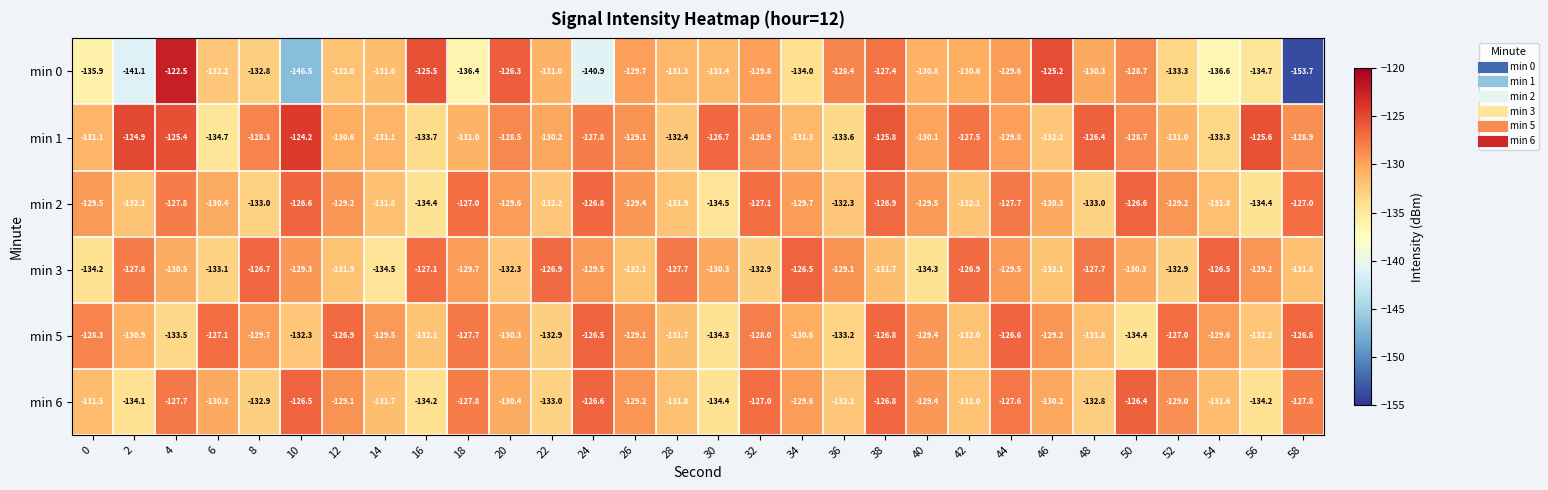

What is the total value across all series at 56?

-790.3